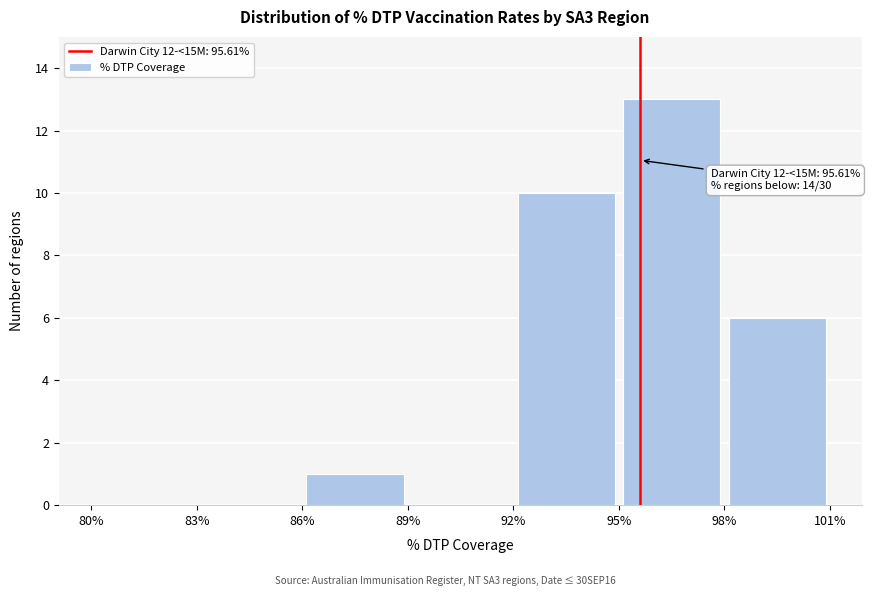

Over which range of the x-axis is the bar tallest?

95% to 98%